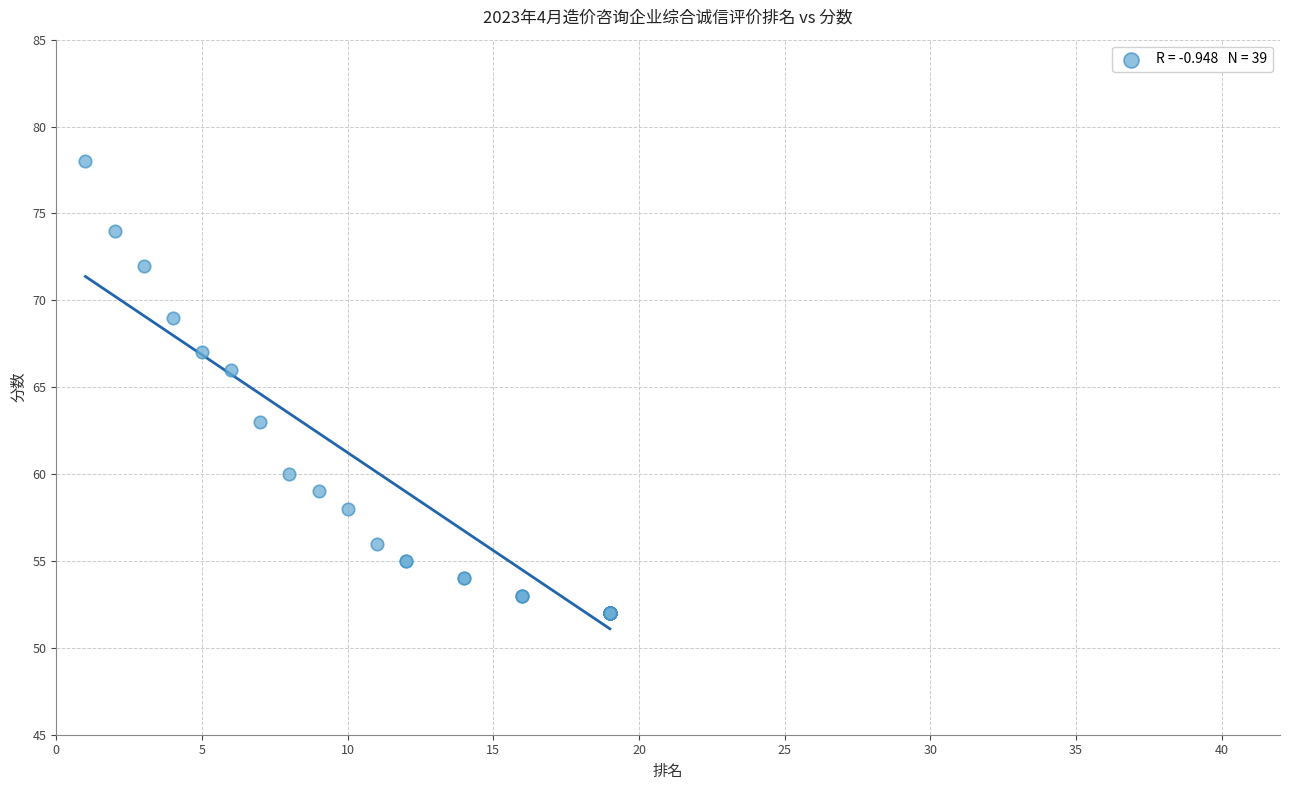

What Y value in the scatter plot is closest to 65?

66